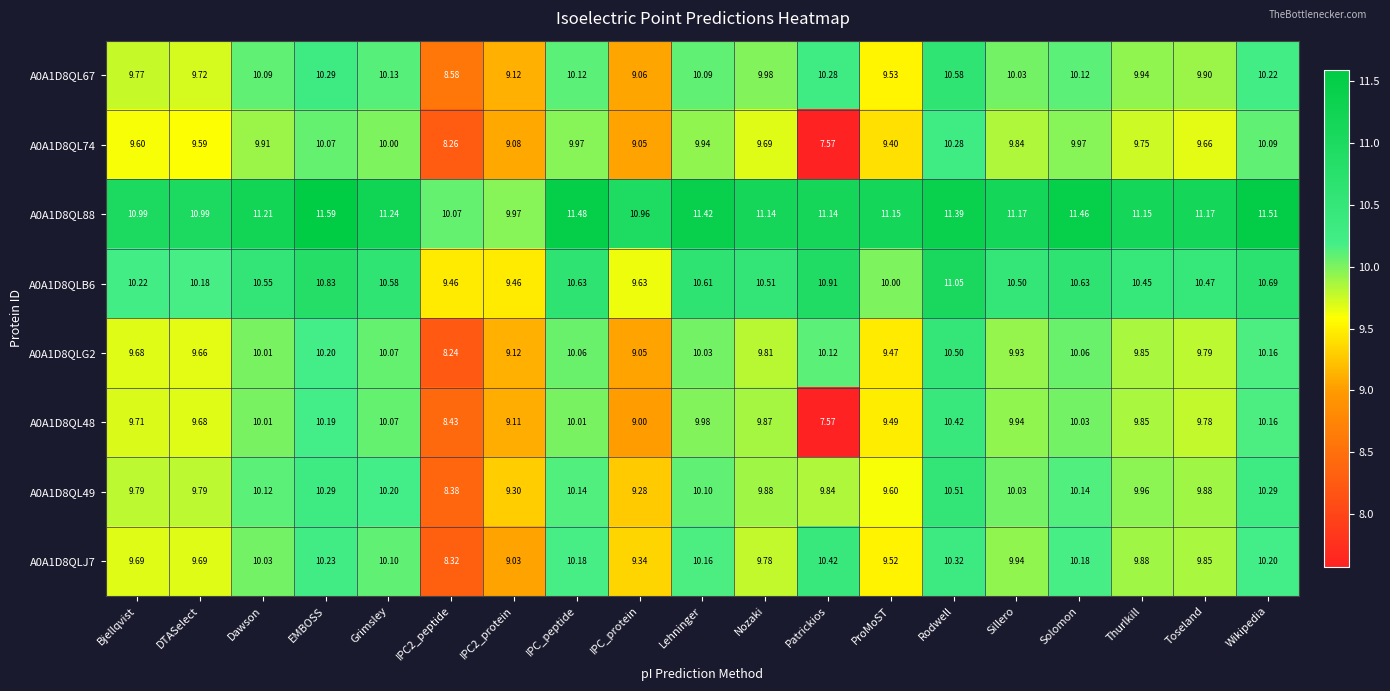

At which category is the sum across all series the highest?

Rodwell